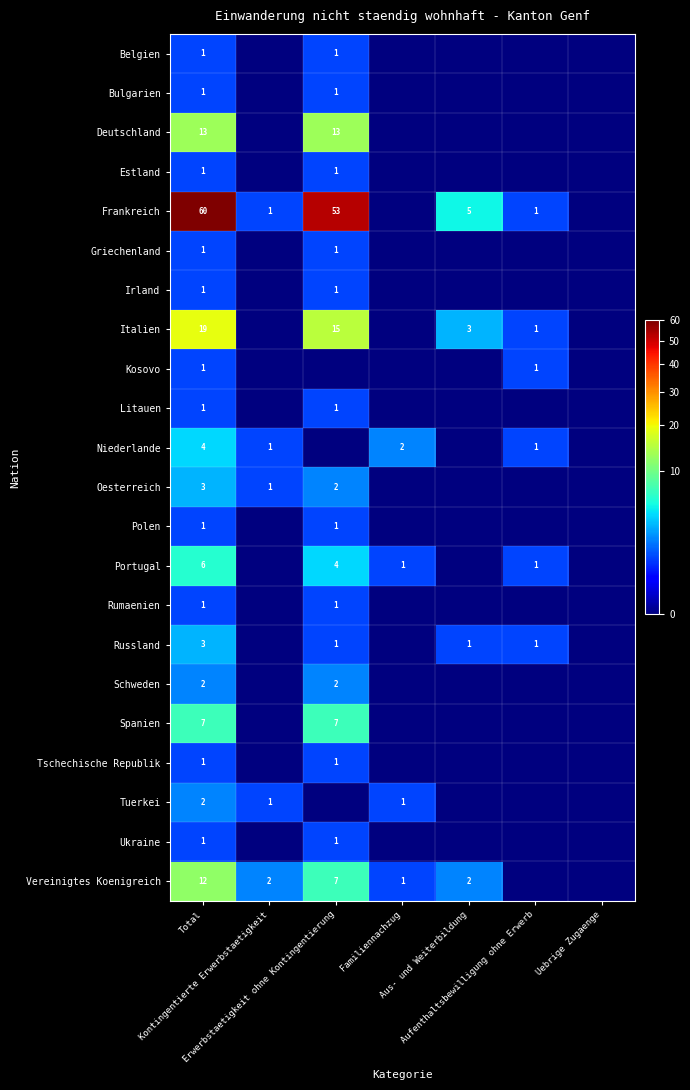

Which label corresponds to the smallest value in the chart?

Kontingentierte Erwerbstaetigkeit